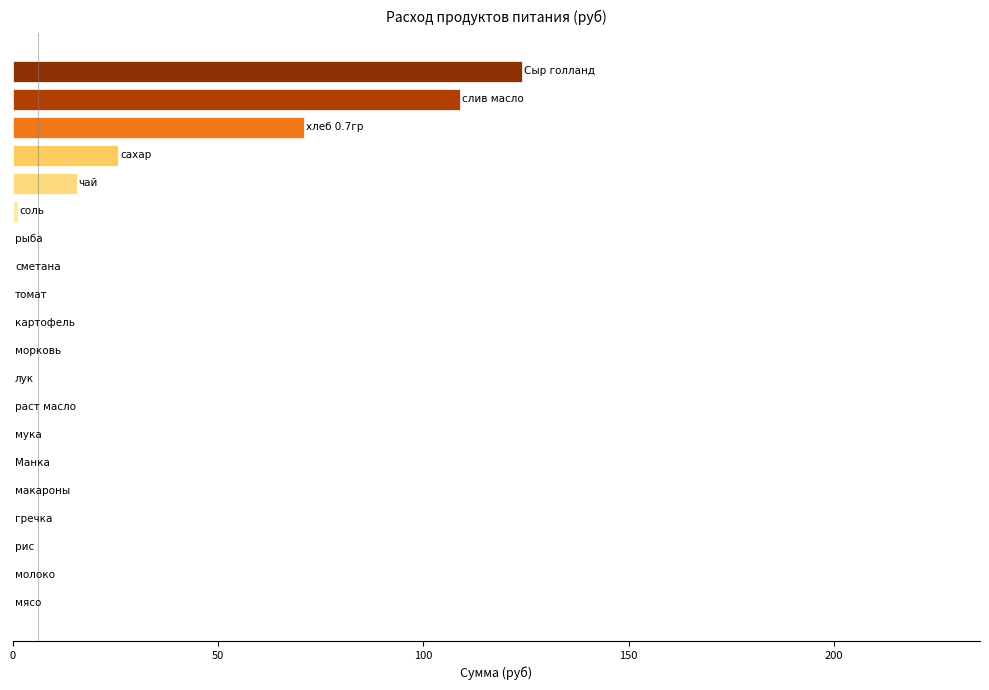

What is the sum of all values?

345.9